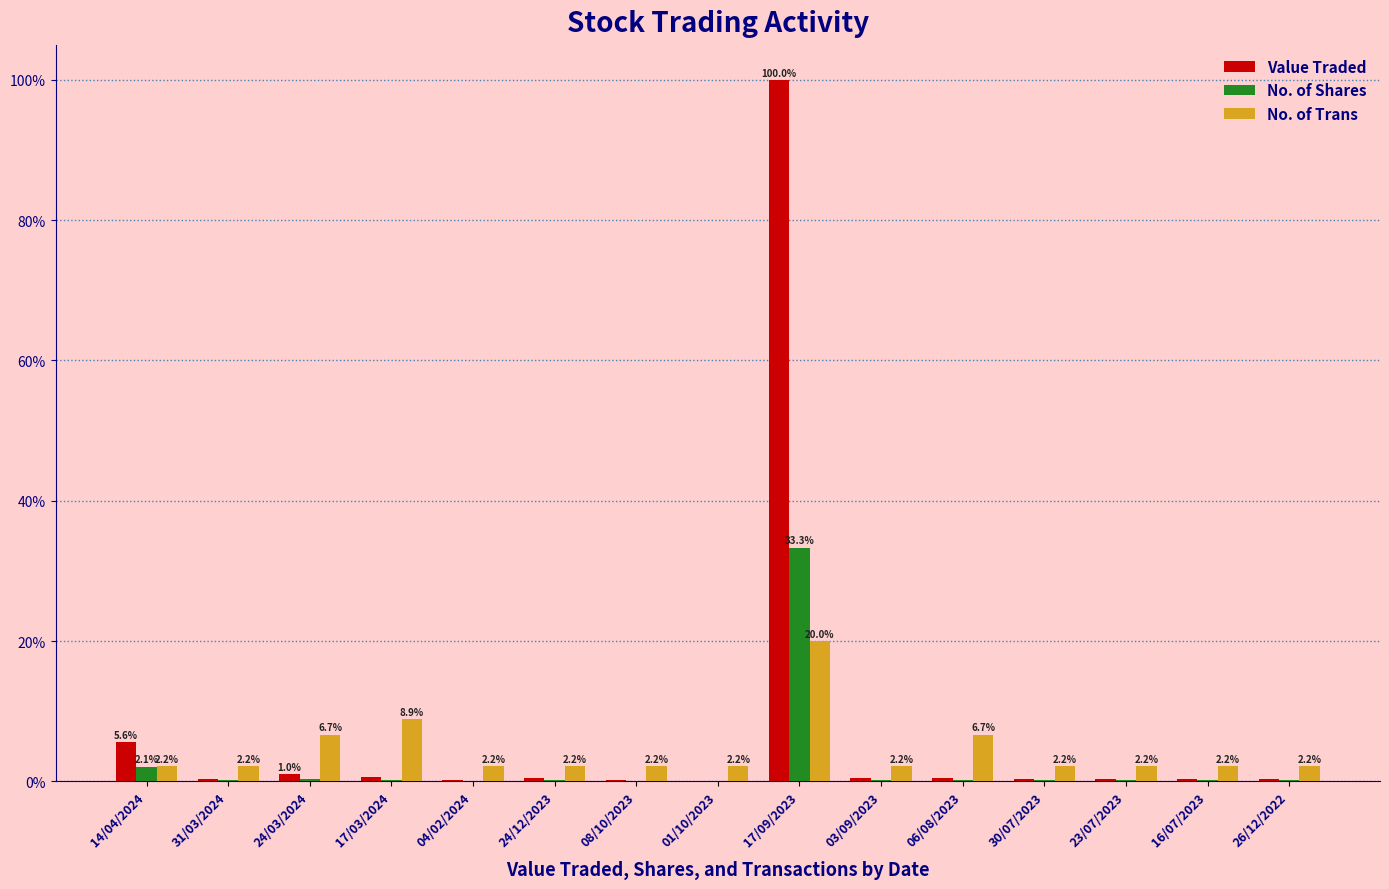

What is the sum of all No. of Trans values?

66.7